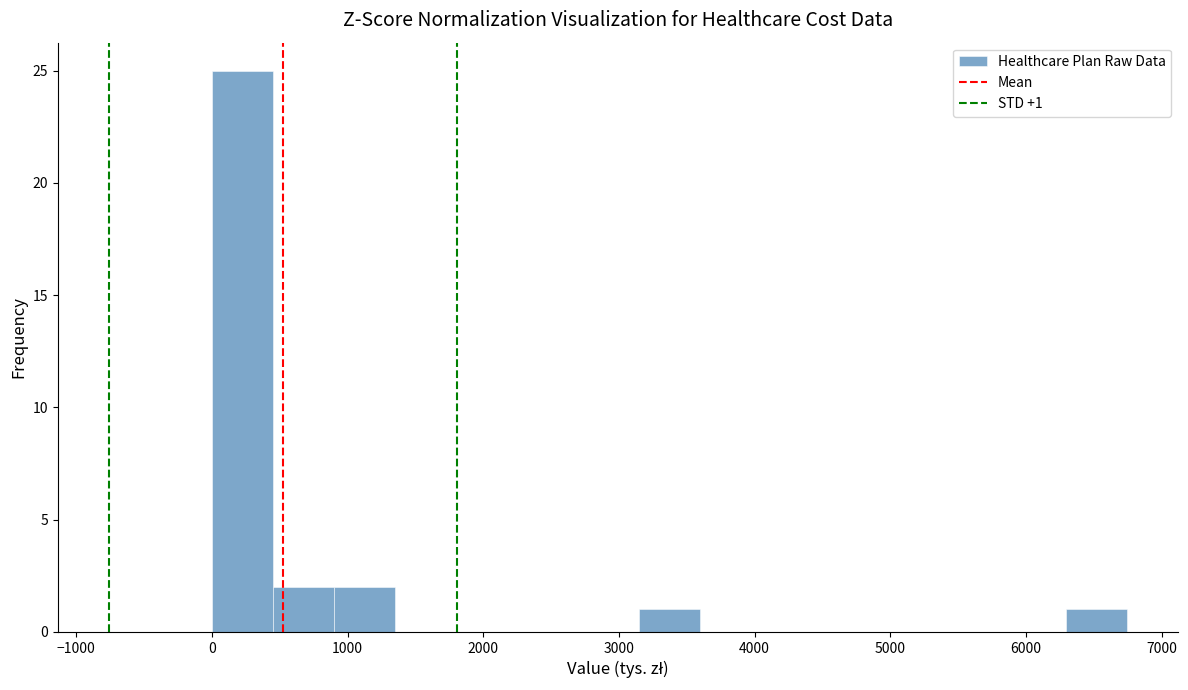

Which range on the x-axis has the tallest bar?

0 to 400